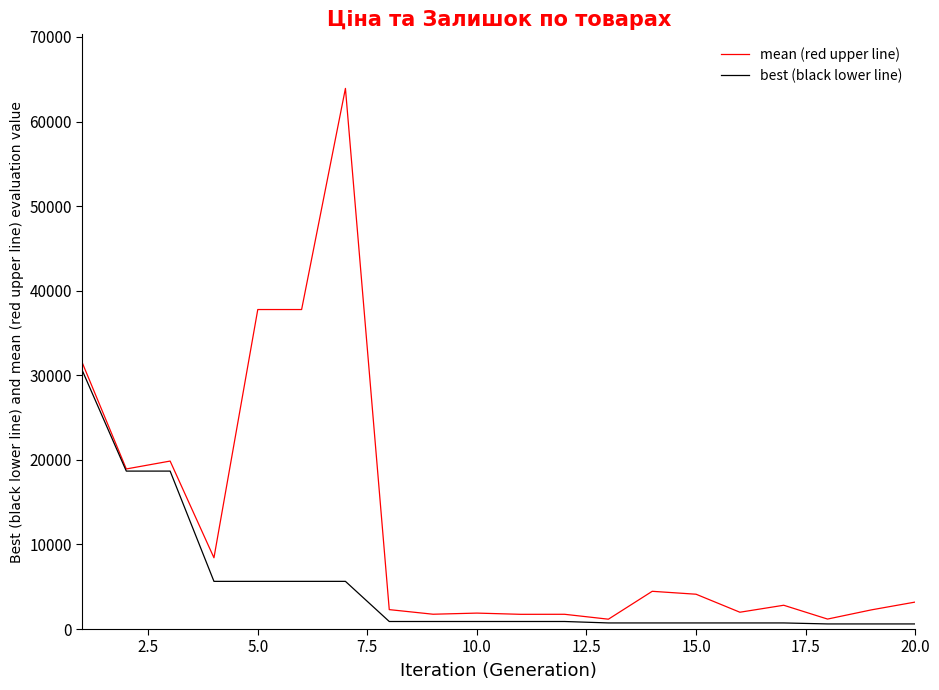

What is the average value of the mean (red upper line) series?

12433.0